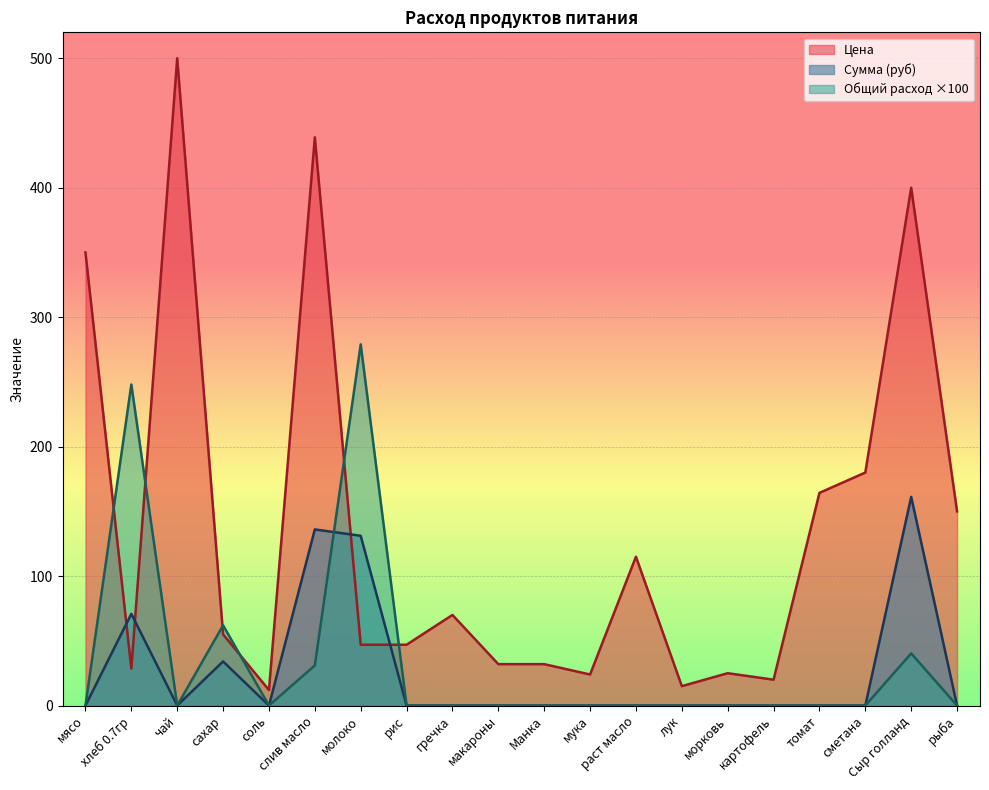

Where do Сумма and Цена first cross each other?

мясо and хлеб 0.7гр